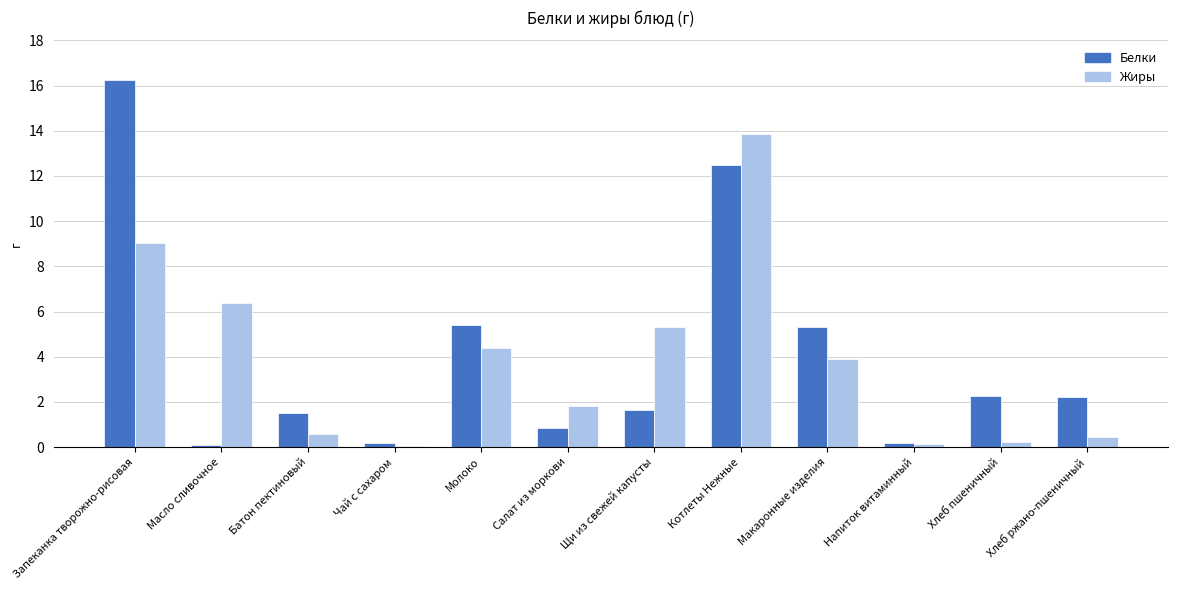

Which series changed the most between Масло сливочное and Котлеты Нежные?

Белки